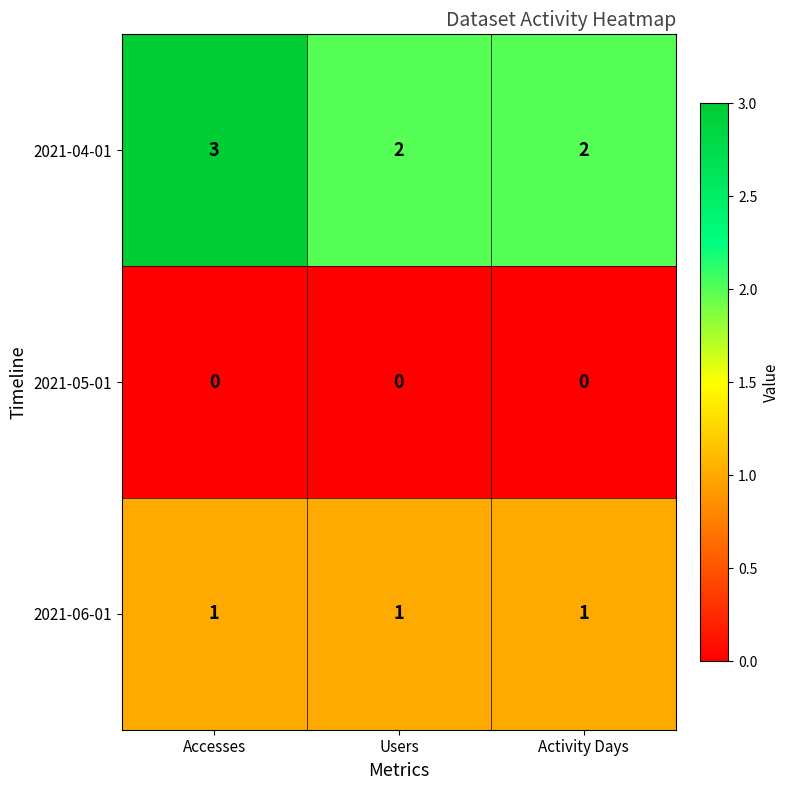

At which category is the sum across all series the highest?

Accesses